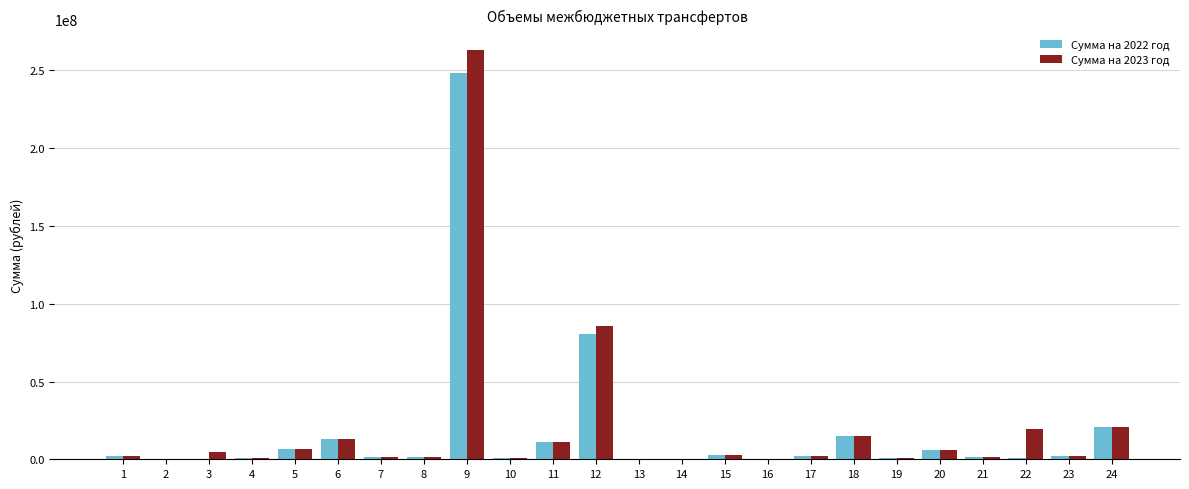

Is the value of Сумма на 2023 год at 12 greater than the value of Сумма на 2022 год at 2?

Yes